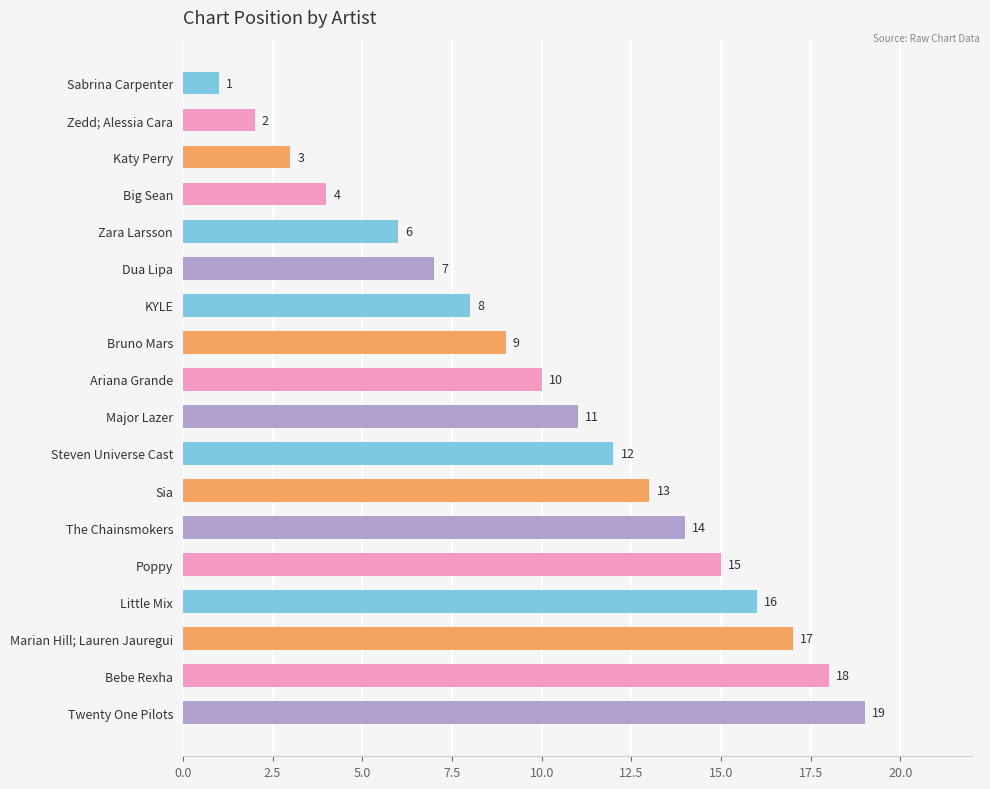

Where is the data nearest to the value 10?

Ariana Grande